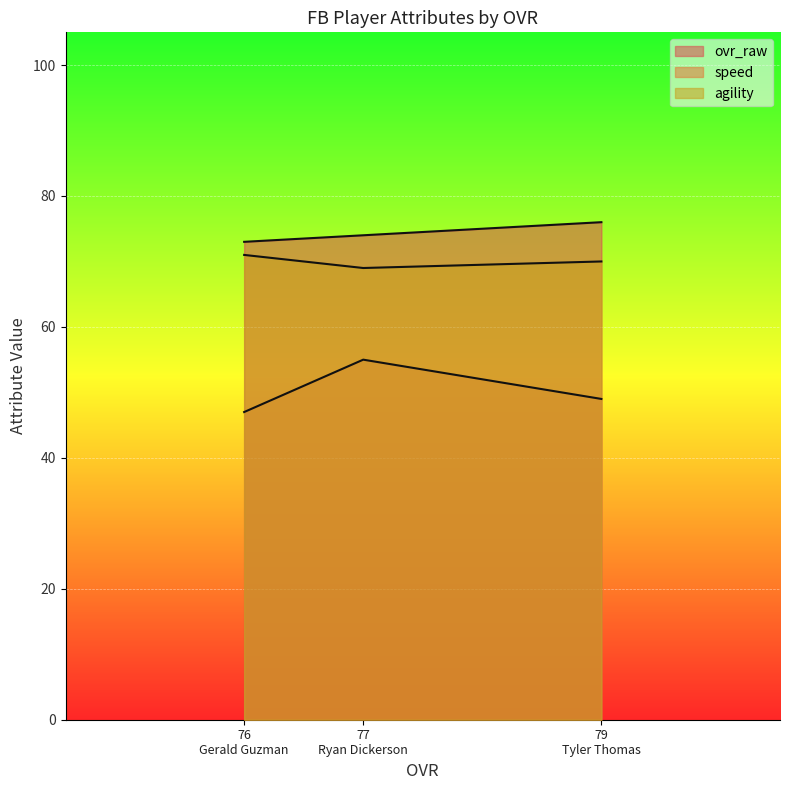

Reading right to left, extract all data points from this chart.

ovr_raw: Gerald Guzman (OVR 76)=73	Ryan Dickerson (OVR 77)=74	Tyler Thomas (OVR 79)=76
speed: Gerald Guzman (OVR 76)=47	Ryan Dickerson (OVR 77)=55	Tyler Thomas (OVR 79)=49
agility: Gerald Guzman (OVR 76)=71	Ryan Dickerson (OVR 77)=69	Tyler Thomas (OVR 79)=70